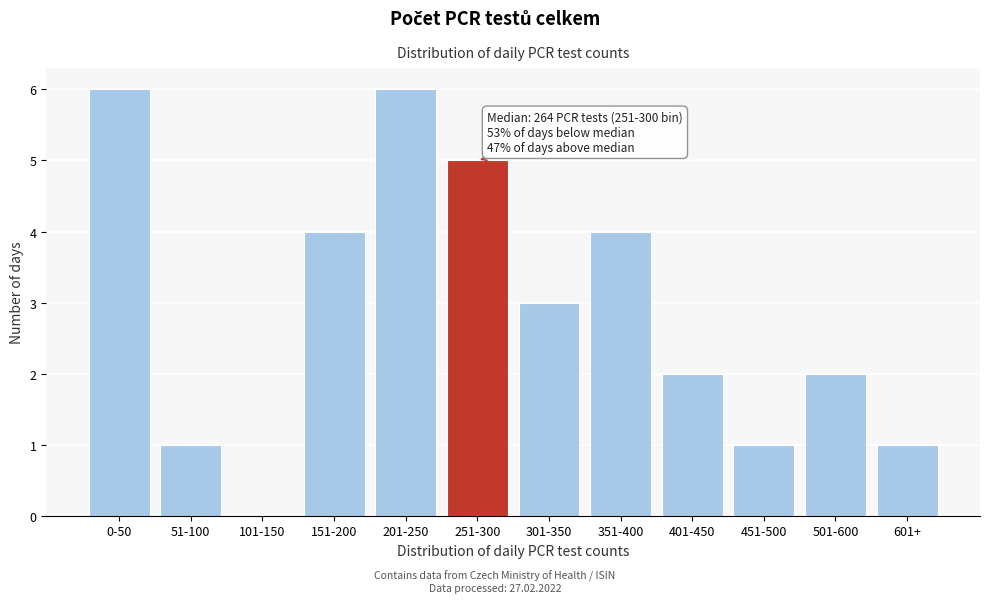

Reading right to left, transcribe all the data shown in this chart.

601+=1	501-600=2	451-500=1	401-450=2	351-400=4	301-350=3	251-300=5	201-250=6	151-200=4	101-150=0	51-100=1	0-50=6